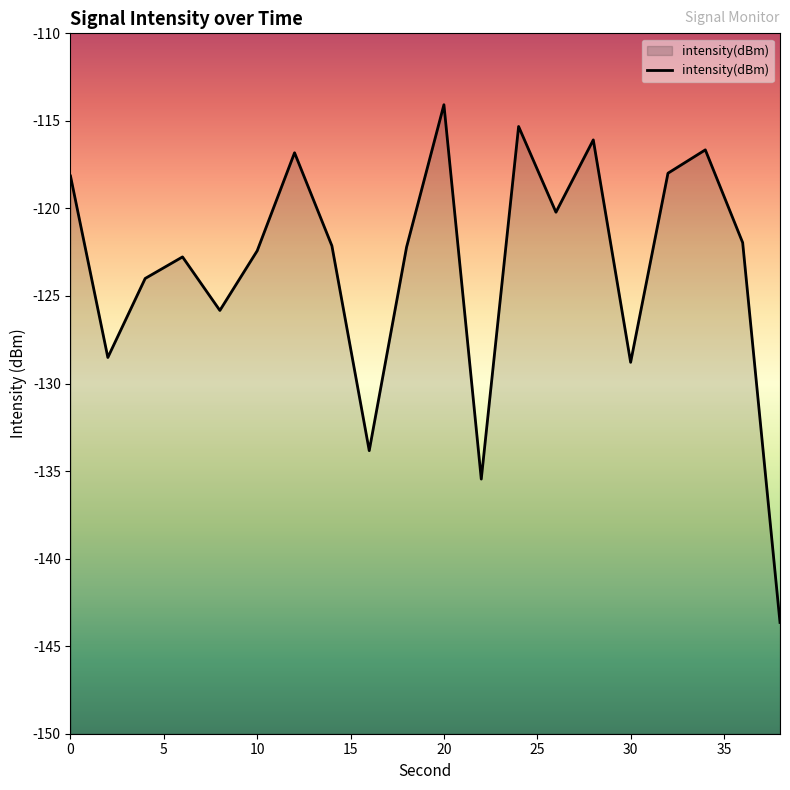

Rank the categories by value from highest to lowest.

10, 12, 14, 17, 30, 16, 0, 13, 18, 35, 9, 25, 15, 10, 20, 5, 15, 40, 11, 19